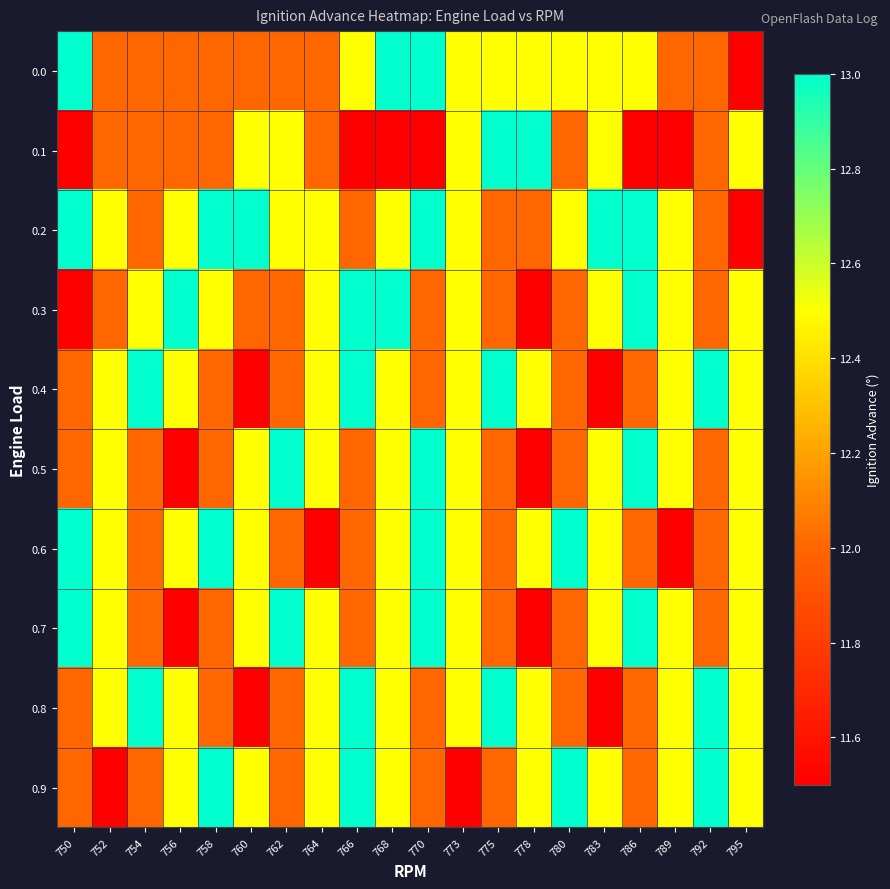

What is the difference between the highest and lowest values at 773?

1.0